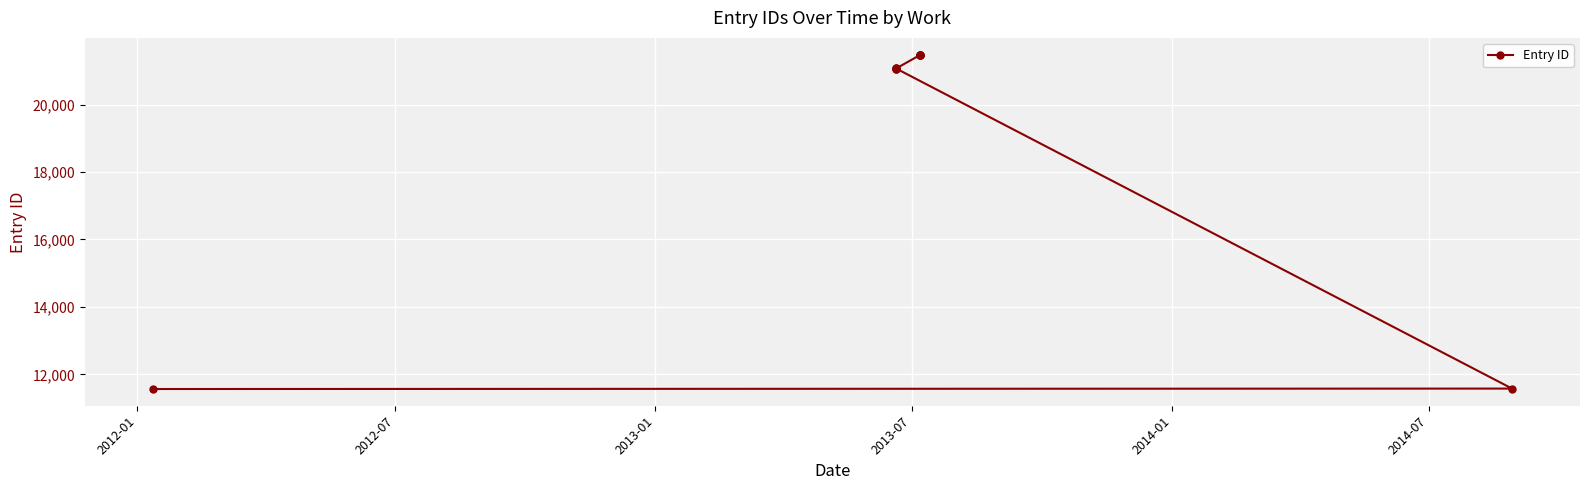

How many distinct data groups are displayed?

1